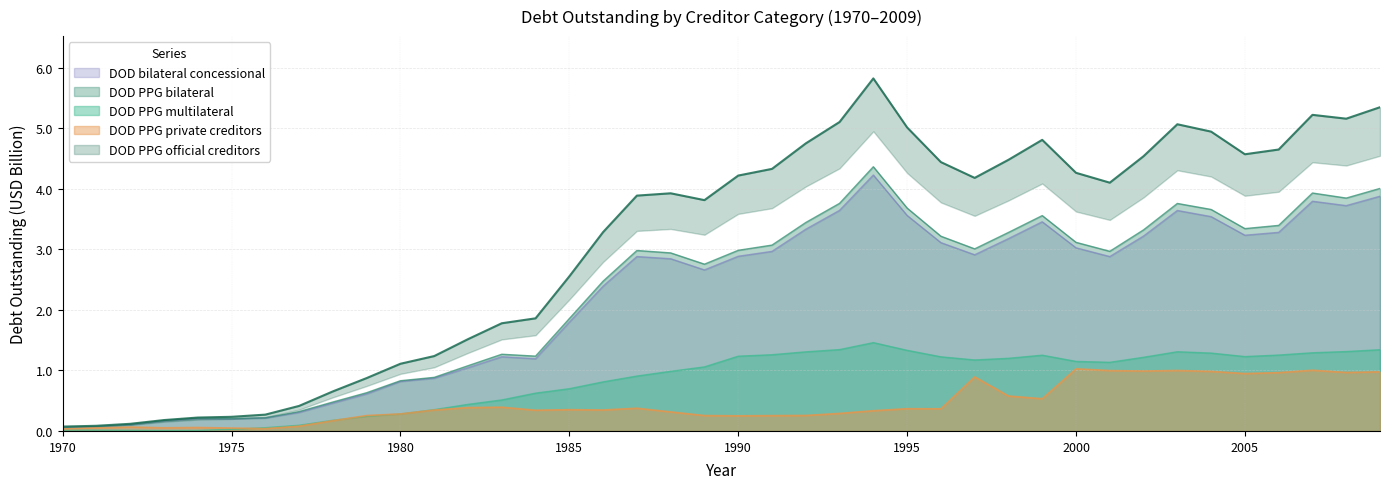

What is the value of the DOD PPG official creditors point at the 35th from the left?

4.9